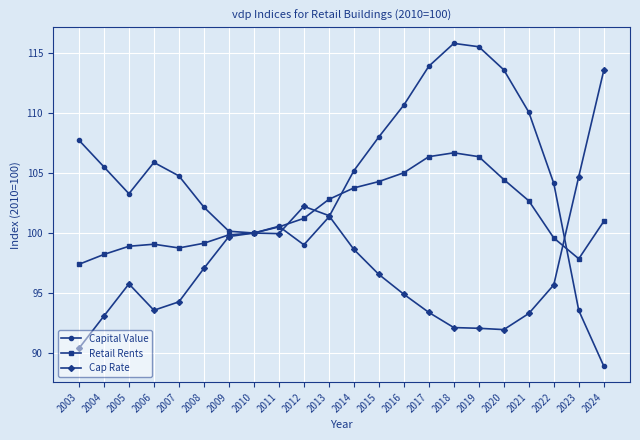

What is the spread (max minus min) of values at 2005?

7.5